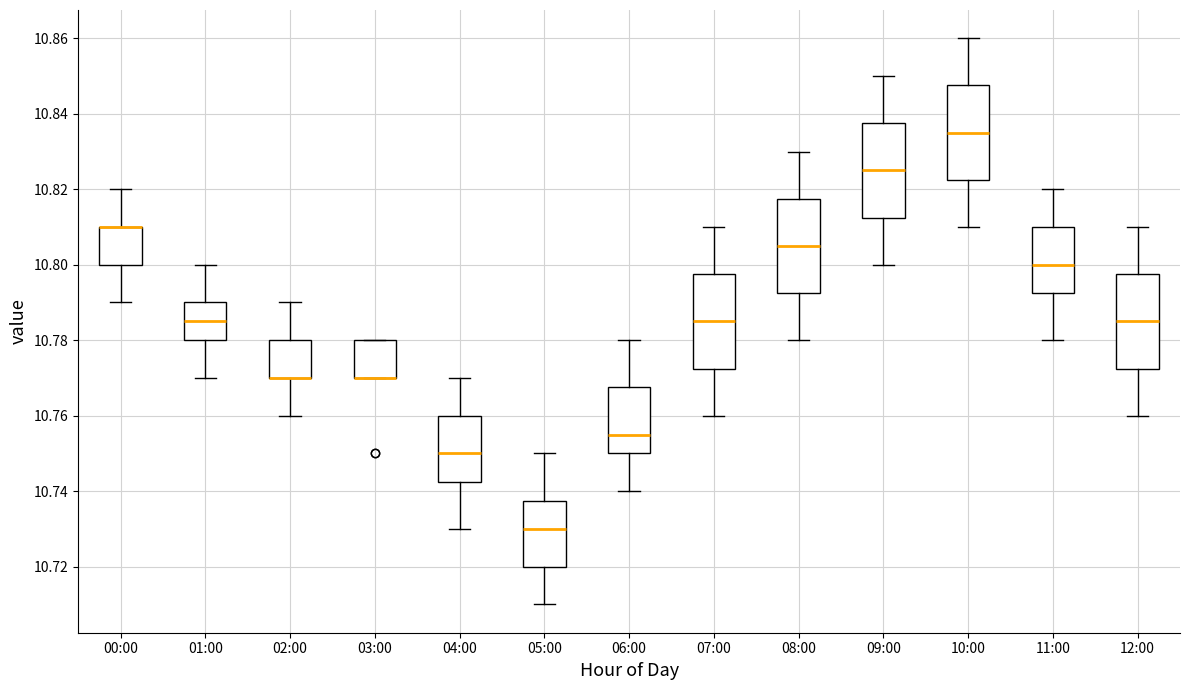

Reading left to right, transcribe this box plot: for each box, give where its median line is, the range the box spans, and where its two whiskers end, as read against the y-axis. The values are not printed on the chart, so give them approximately, as read against the axis.

00:00: median 10.810 (drawn on the box's upper edge), box 10.800 to 10.810, whiskers 10.790 to 10.820
01:00: median 10.786, box 10.780 to 10.790, whiskers 10.770 to 10.800
02:00: median 10.770 (drawn on the box's lower edge), box 10.770 to 10.780, whiskers 10.760 to 10.790
03:00: median 10.770 (drawn on the box's lower edge), box 10.770 to 10.780, whiskers 10.770 to 10.780
04:00: median 10.750, box 10.742 to 10.760, whiskers 10.730 to 10.770
05:00: median 10.730, box 10.720 to 10.738, whiskers 10.710 to 10.750
06:00: median 10.756, box 10.750 to 10.768, whiskers 10.740 to 10.780
07:00: median 10.786, box 10.772 to 10.798, whiskers 10.760 to 10.810
08:00: median 10.806, box 10.792 to 10.818, whiskers 10.780 to 10.830
09:00: median 10.826, box 10.812 to 10.838, whiskers 10.800 to 10.850
10:00: median 10.836, box 10.822 to 10.848, whiskers 10.810 to 10.860
11:00: median 10.800, box 10.792 to 10.810, whiskers 10.780 to 10.820
12:00: median 10.786, box 10.772 to 10.798, whiskers 10.760 to 10.810